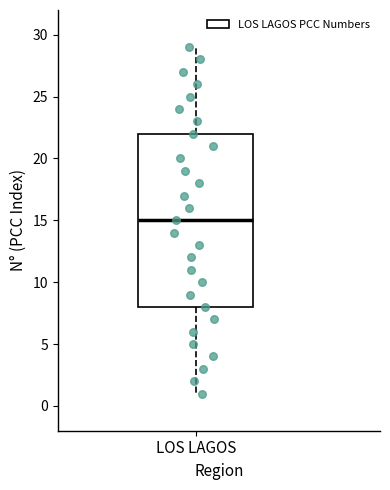

Read this box plot against the y-axis: the position of the median line, the range covered by the box, and the ends of both whiskers. The values are not printed on the chart, so give them approximately, as read against the axis.

median 15, box 8 to 22, whiskers 1 to 29